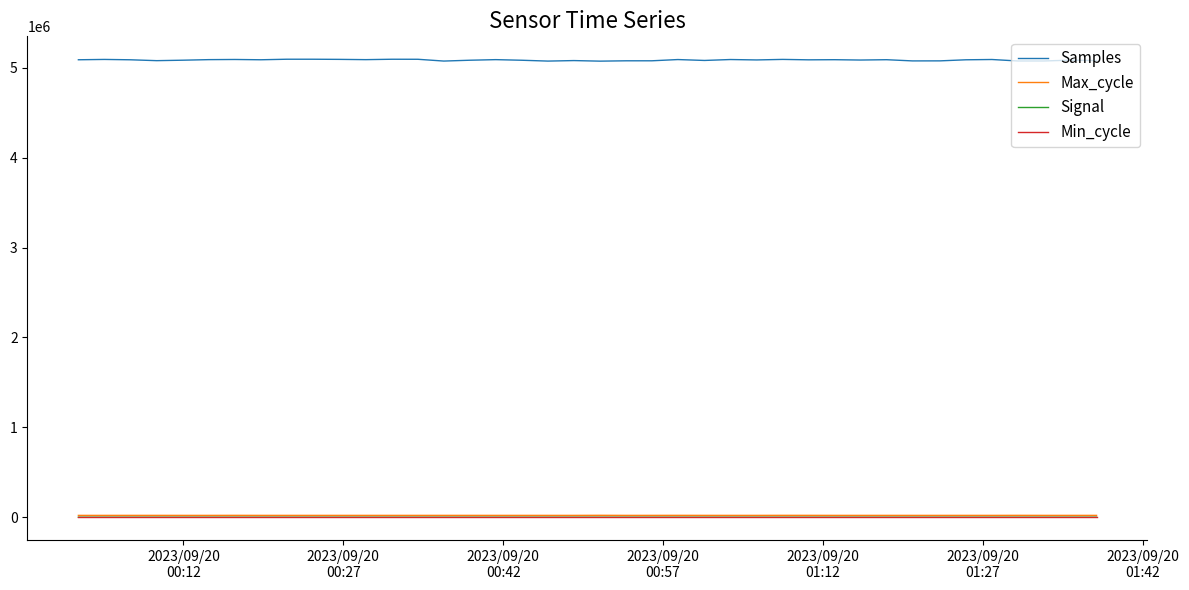

Which series has the widest spread of values?

Samples